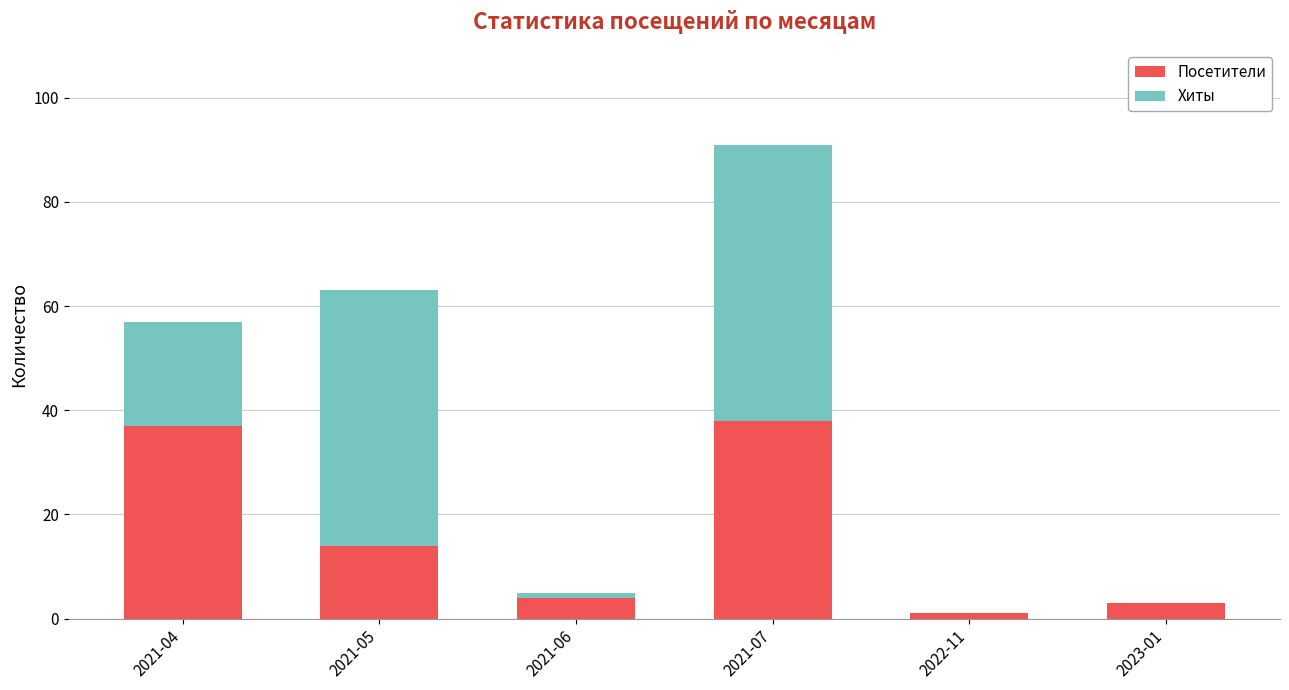

What is the maximum value for Посетители?

38